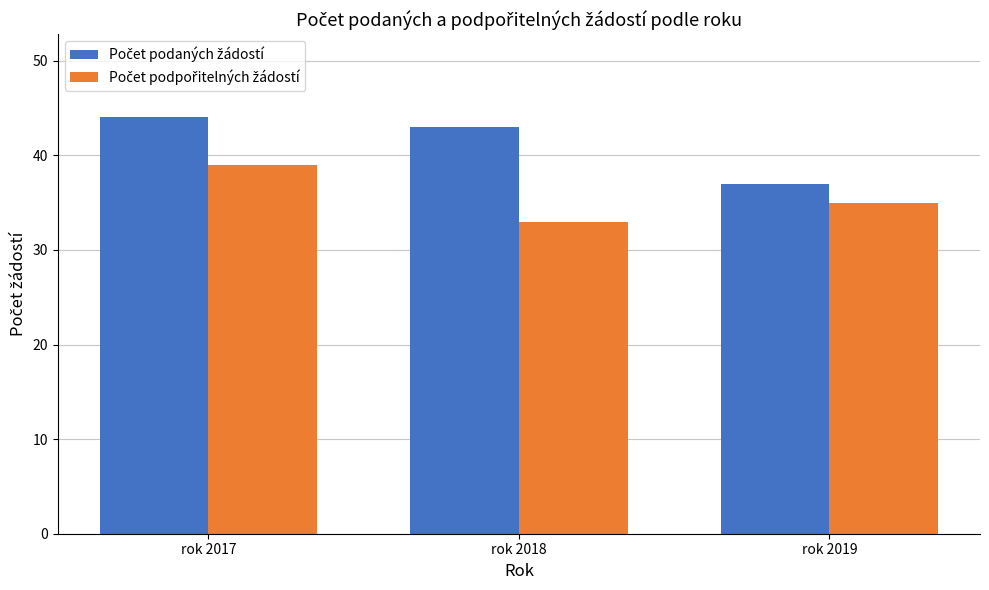

At which category is the sum across all series the highest?

rok 2017